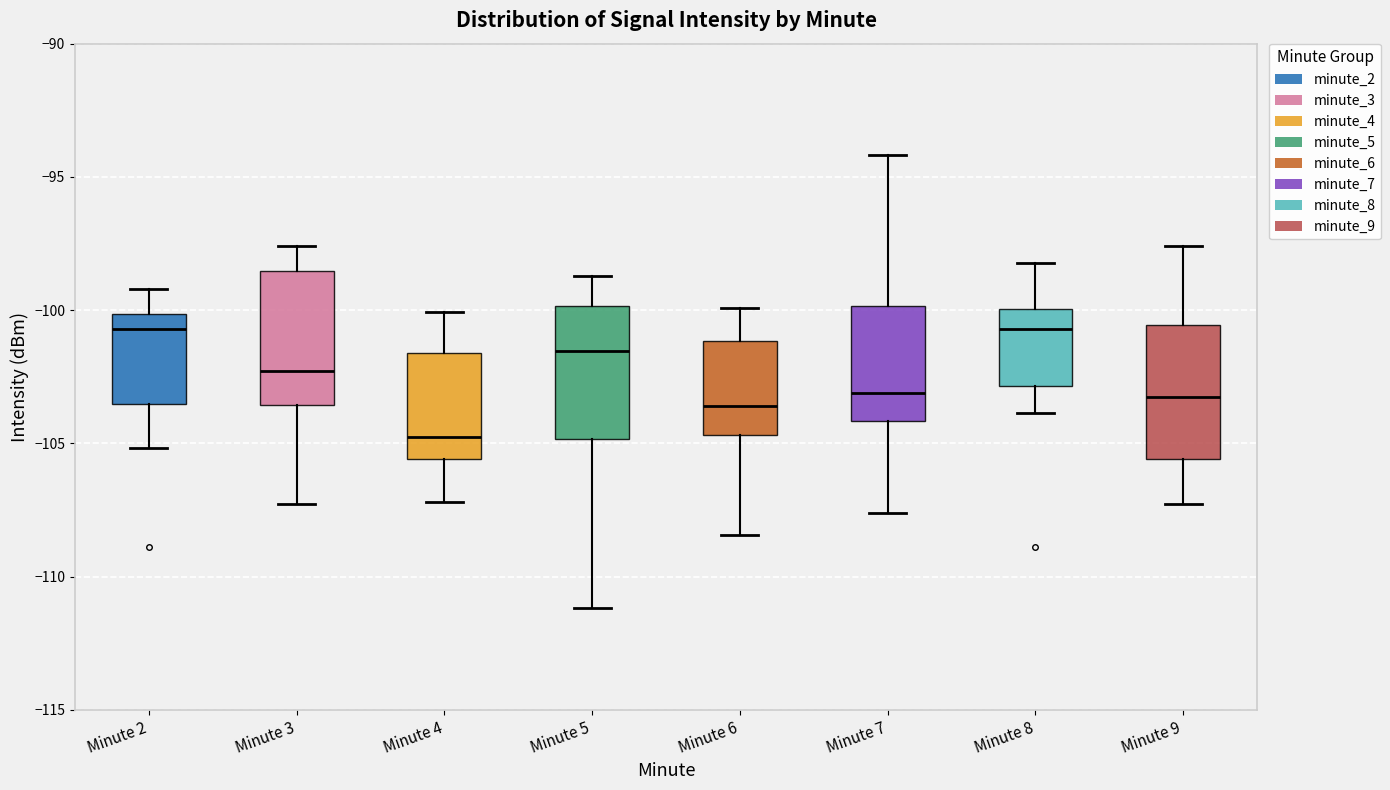

Reading left to right, transcribe this box plot: for each box, give where its median line is, the range the box spans, and where its two whiskers end, as read against the y-axis. The values are not printed on the chart, so give them approximately, as read against the axis.

Minute 2: median -100.5, box -103.5 to -100.0, whiskers -105.0 to -99.0
Minute 3: median -102.5, box -103.5 to -98.5, whiskers -107.5 to -97.5
Minute 4: median -104.5, box -105.5 to -101.5, whiskers -107.0 to -100.0
Minute 5: median -101.5, box -105.0 to -100.0, whiskers -111.0 to -98.5
Minute 6: median -103.5, box -104.5 to -101.0, whiskers -108.5 to -100.0
Minute 7: median -103.0, box -104.0 to -100.0, whiskers -107.5 to -94.0
Minute 8: median -100.5, box -103.0 to -100.0, whiskers -104.0 to -98.0
Minute 9: median -103.5, box -105.5 to -100.5, whiskers -107.5 to -97.5